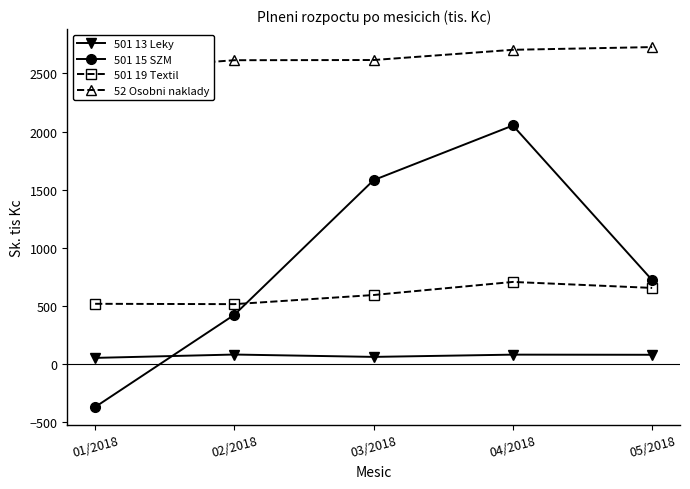

The 501 13 Leky series shows 46.1 at 02/2018. True or false?

False